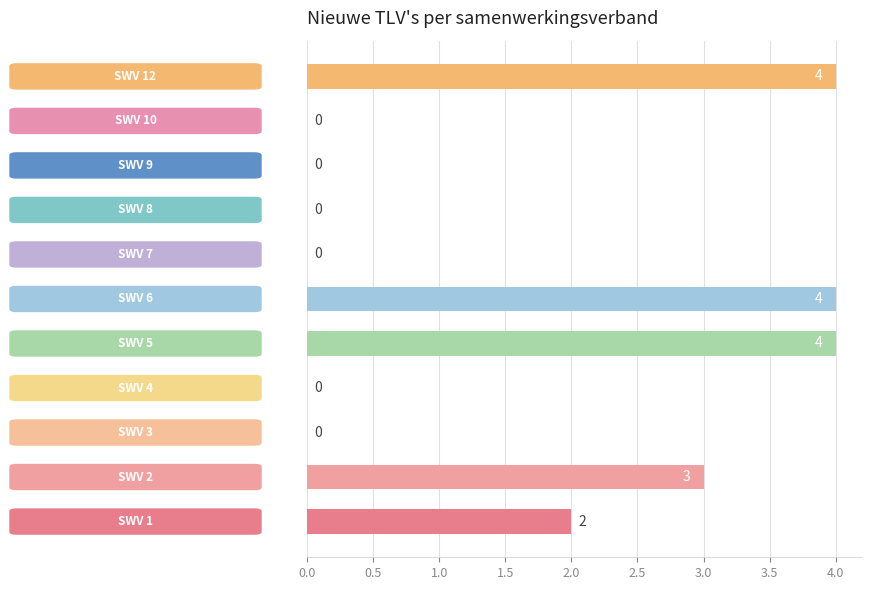

What is the maximum value shown in the chart?

4